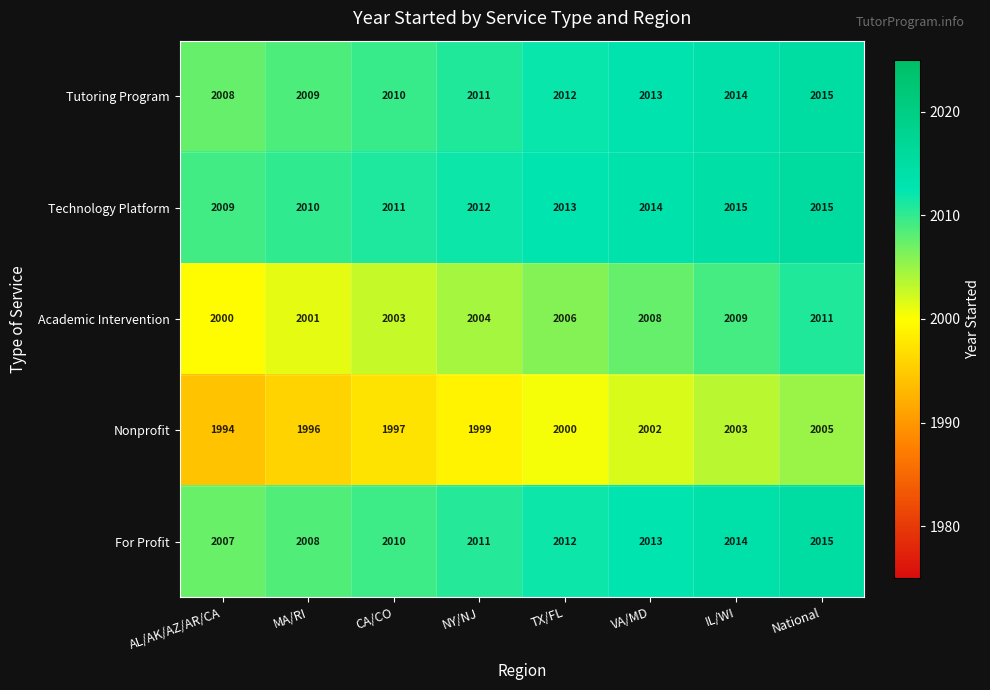

Rank the series at AL/AK/AZ/AR/CA from highest to lowest value.

Technology Platform, Tutoring Program, For Profit, Academic Intervention, Nonprofit